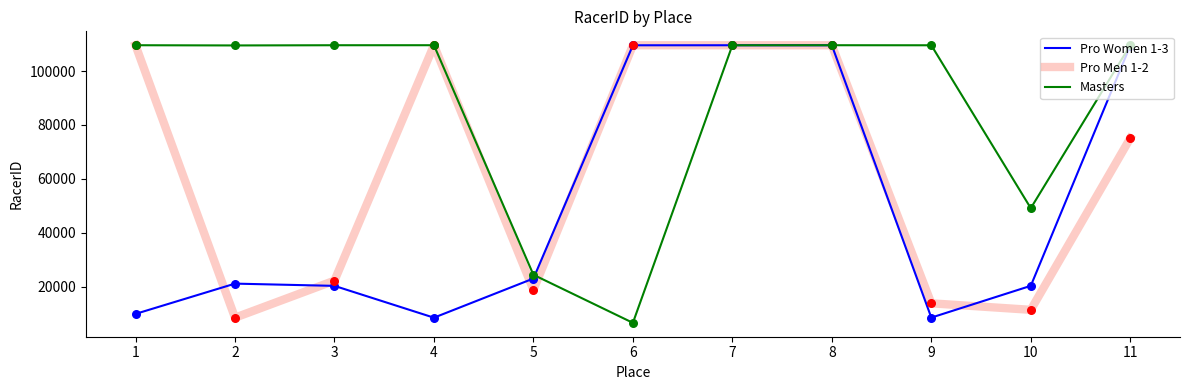

What is the spread (max minus min) of values at 6?

102927